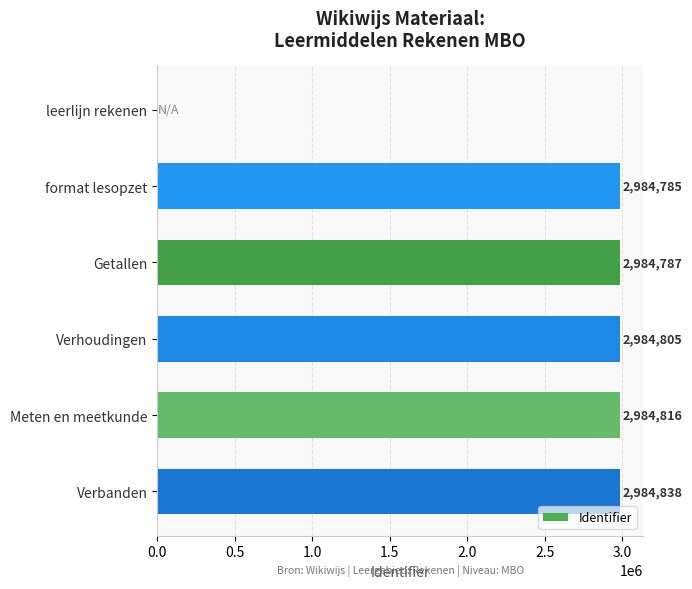

What is the sum of the values at format lesopzet and Verhoudingen?

5969590